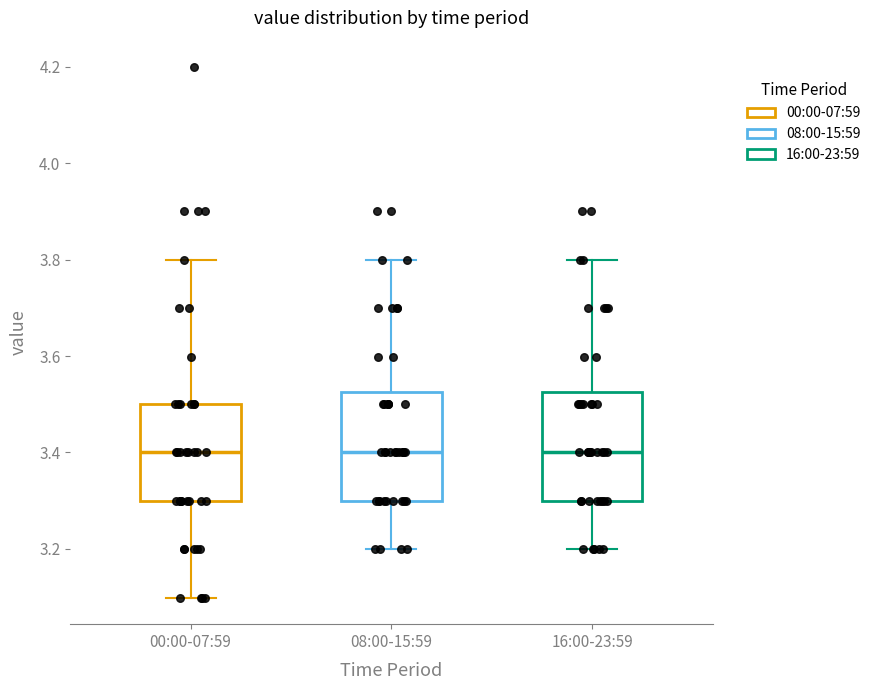

Reading left to right, transcribe this box plot: for each box, give where its median line is, the range the box spans, and where its two whiskers end, as read against the y-axis. The values are not printed on the chart, so give them approximately, as read against the axis.

00:00-07:59: median 3.40, box 3.30 to 3.50, whiskers 3.10 to 3.80
08:00-15:59: median 3.40, box 3.30 to 3.52, whiskers 3.20 to 3.80
16:00-23:59: median 3.40, box 3.30 to 3.52, whiskers 3.20 to 3.80